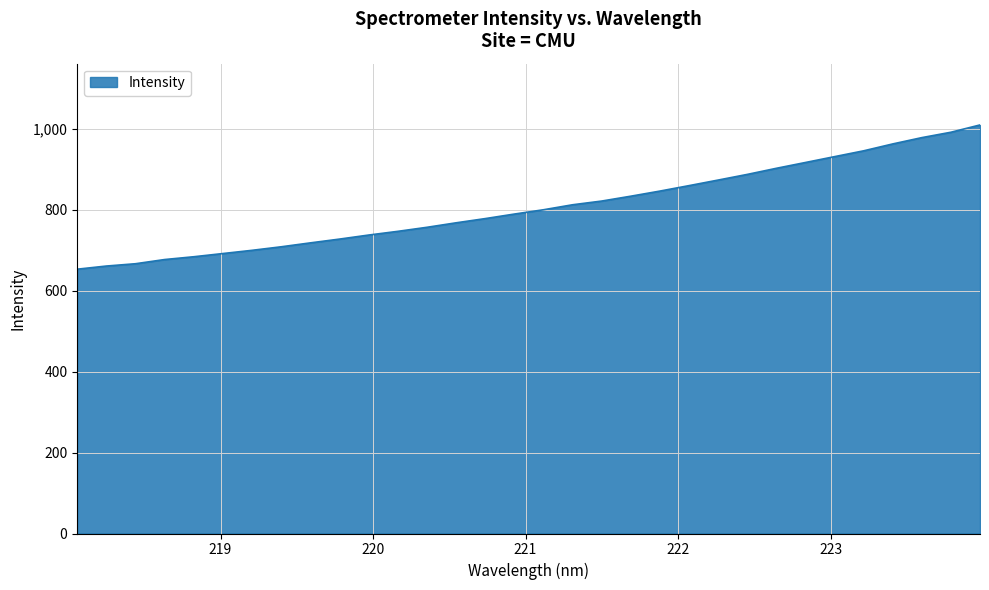

What is the smallest value displayed?

652.8